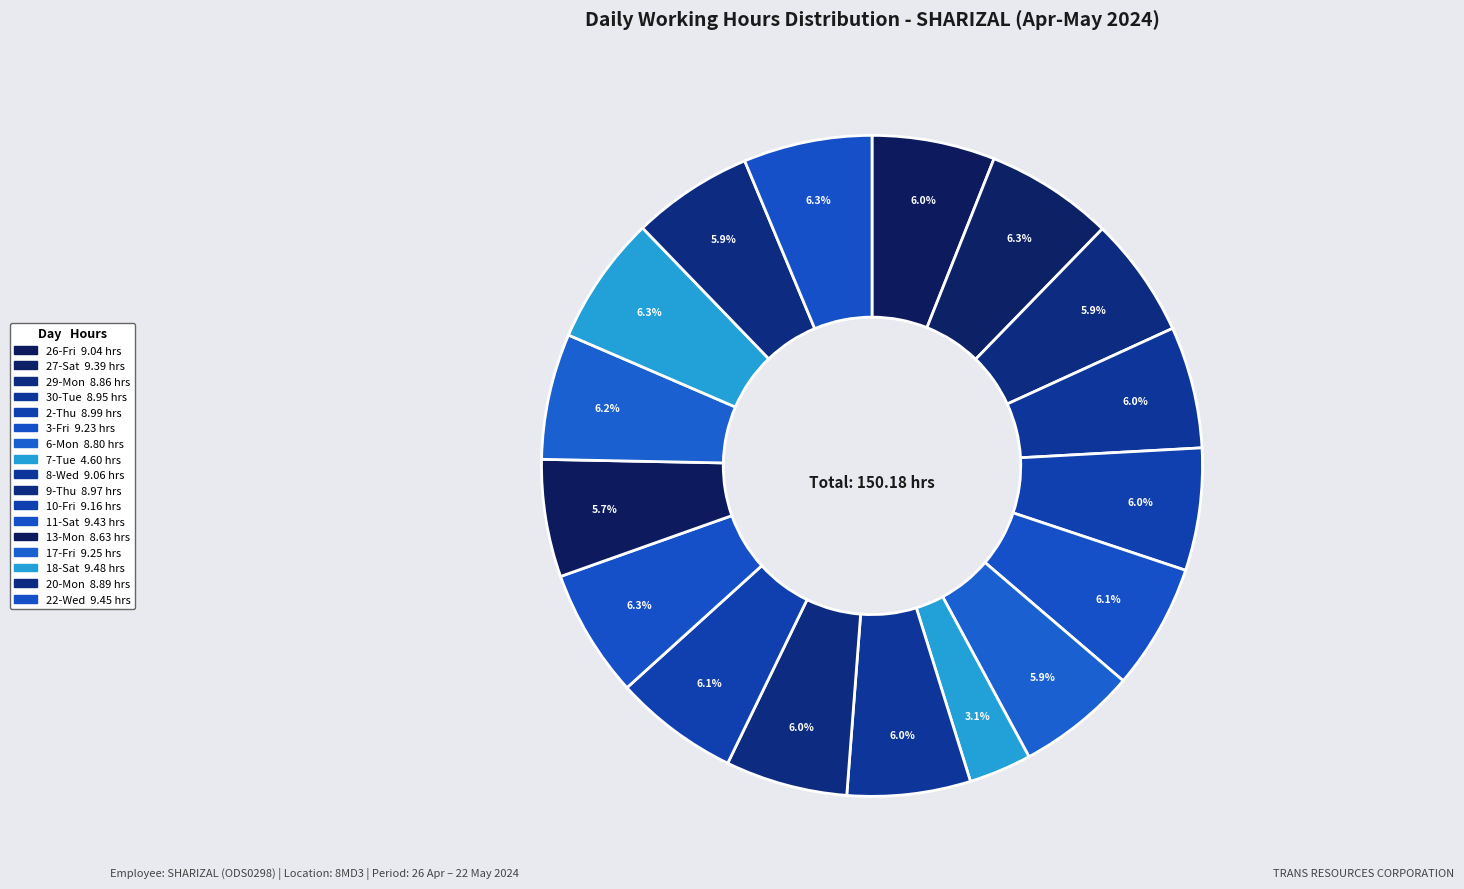

What percentage is the 17-Fri slice, to the nearest percent?

6%